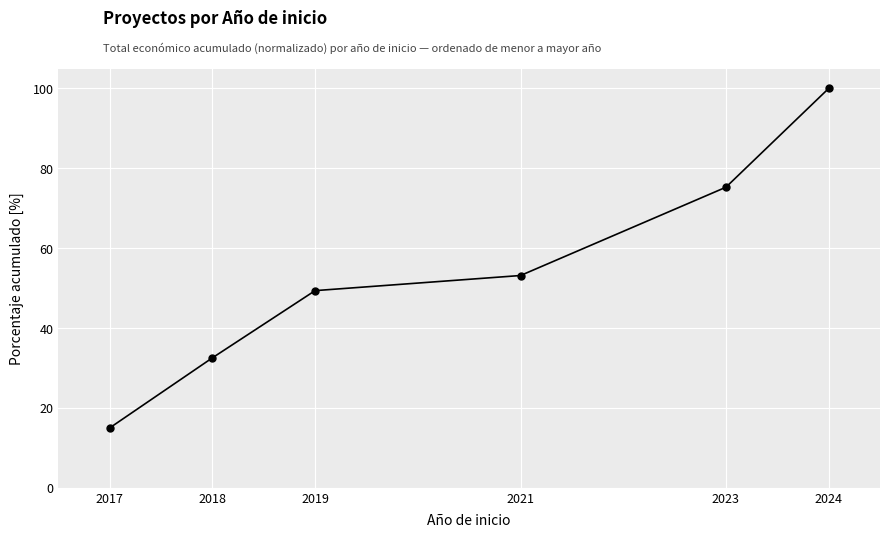

How many lines are shown in the chart?

1